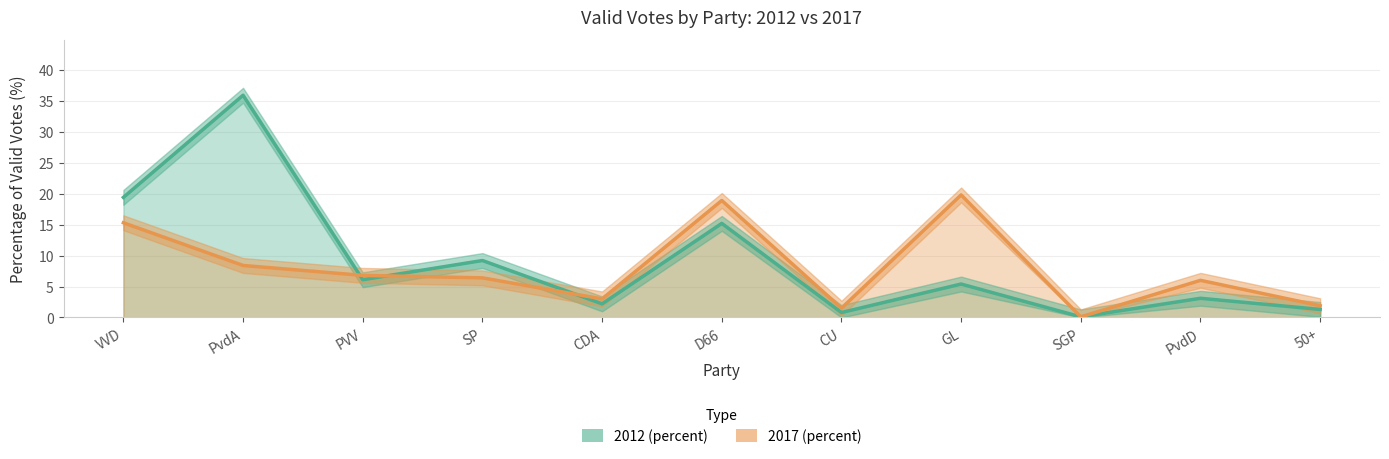

At which category is the sum across all series the highest?

PvdA